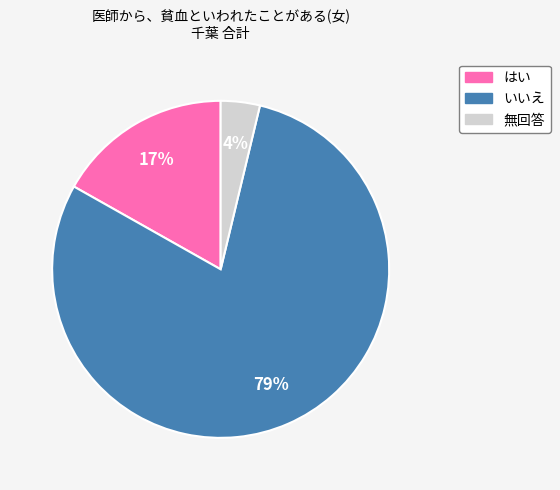

Rank the categories by value from highest to lowest.

いいえ, はい, 無回答